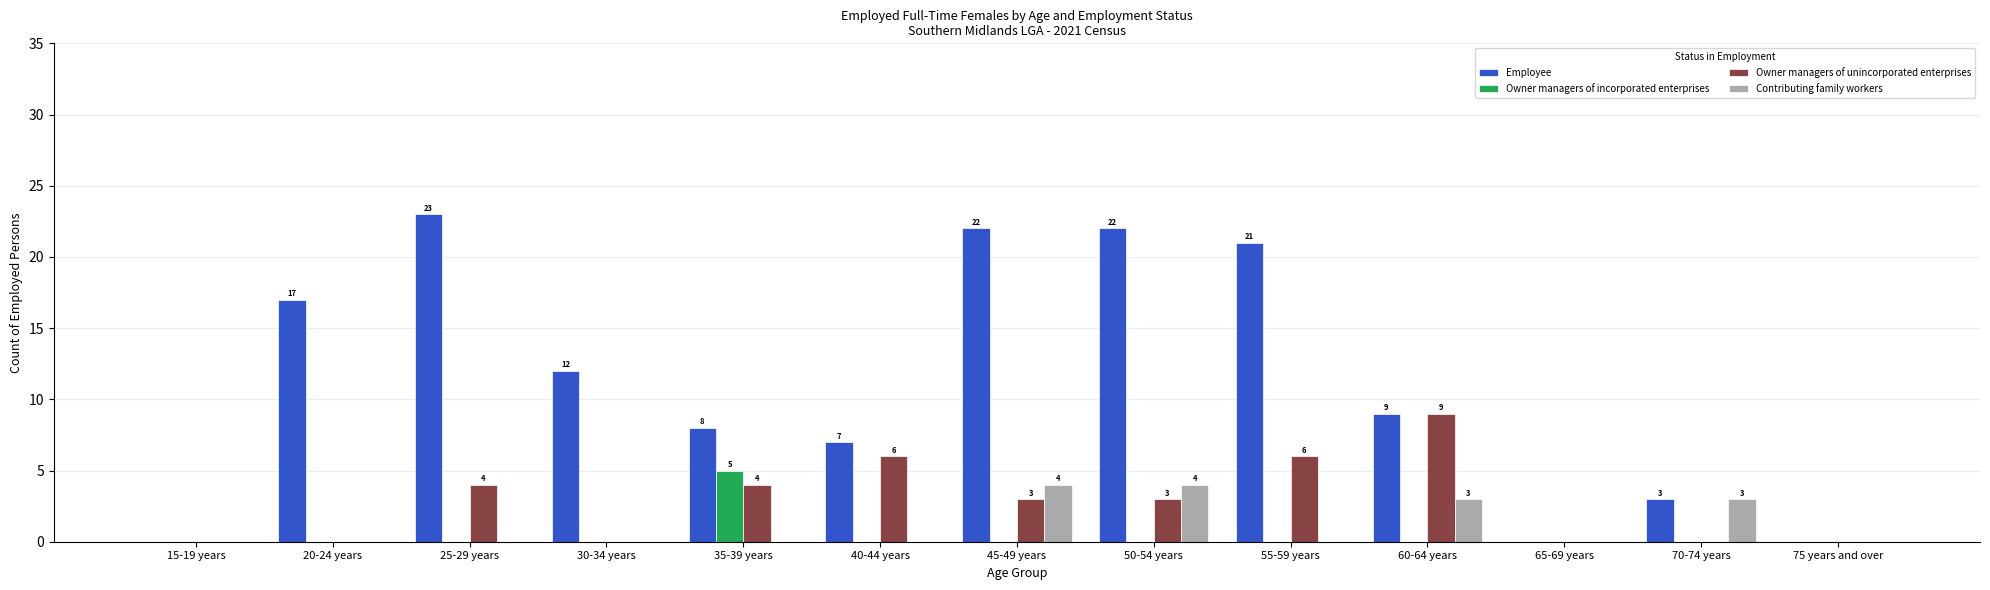

How many groups of bars are there?

13